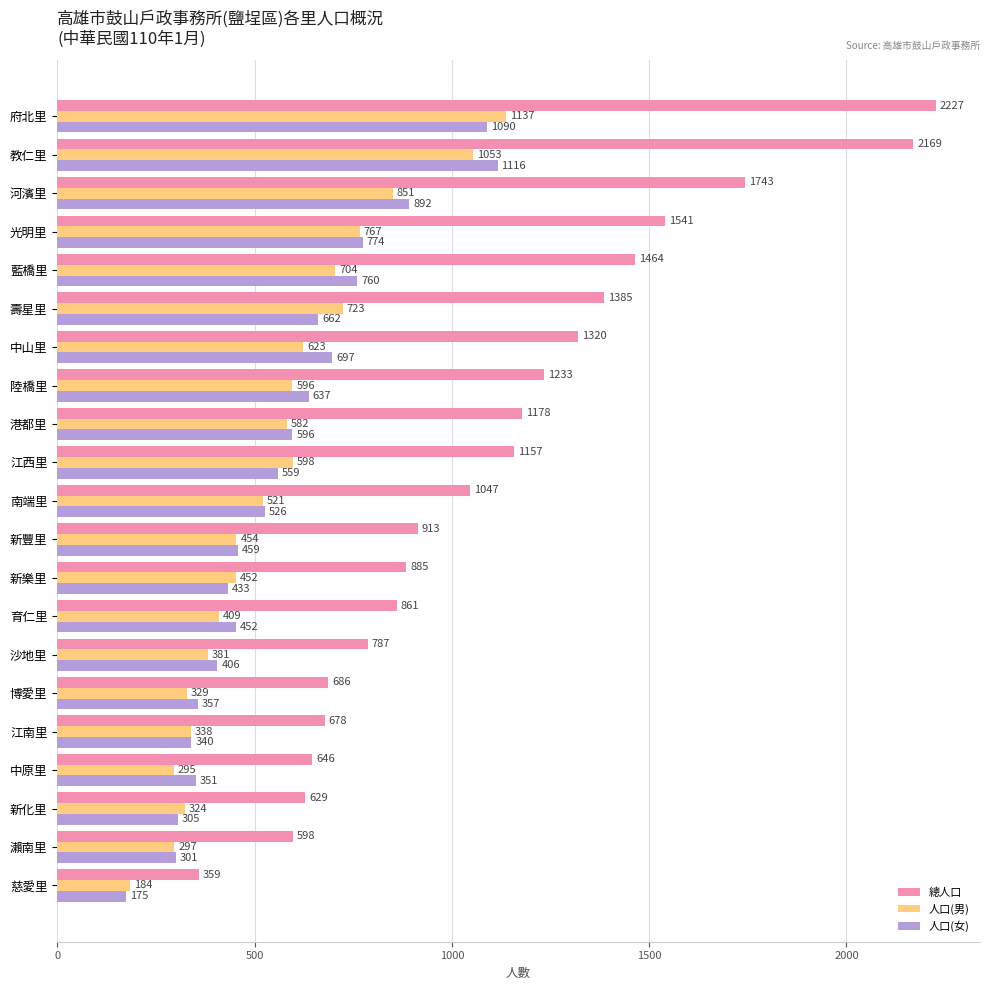

What are all the series names shown in the legend?

總人口, 人口(男), 人口(女)